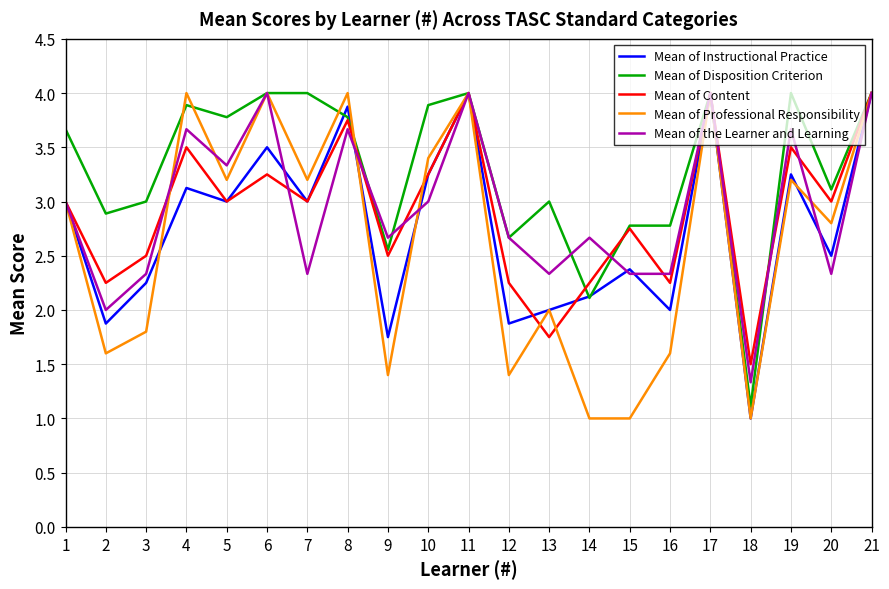

What is the spread (max minus min) of values at 4?

0.9